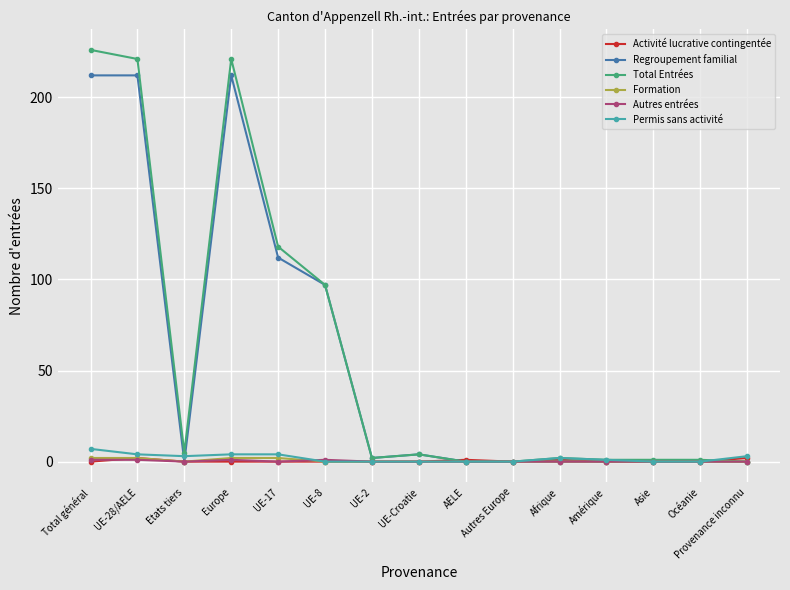

True or false: Total Entrées has a value of 62 at UE-17.

False